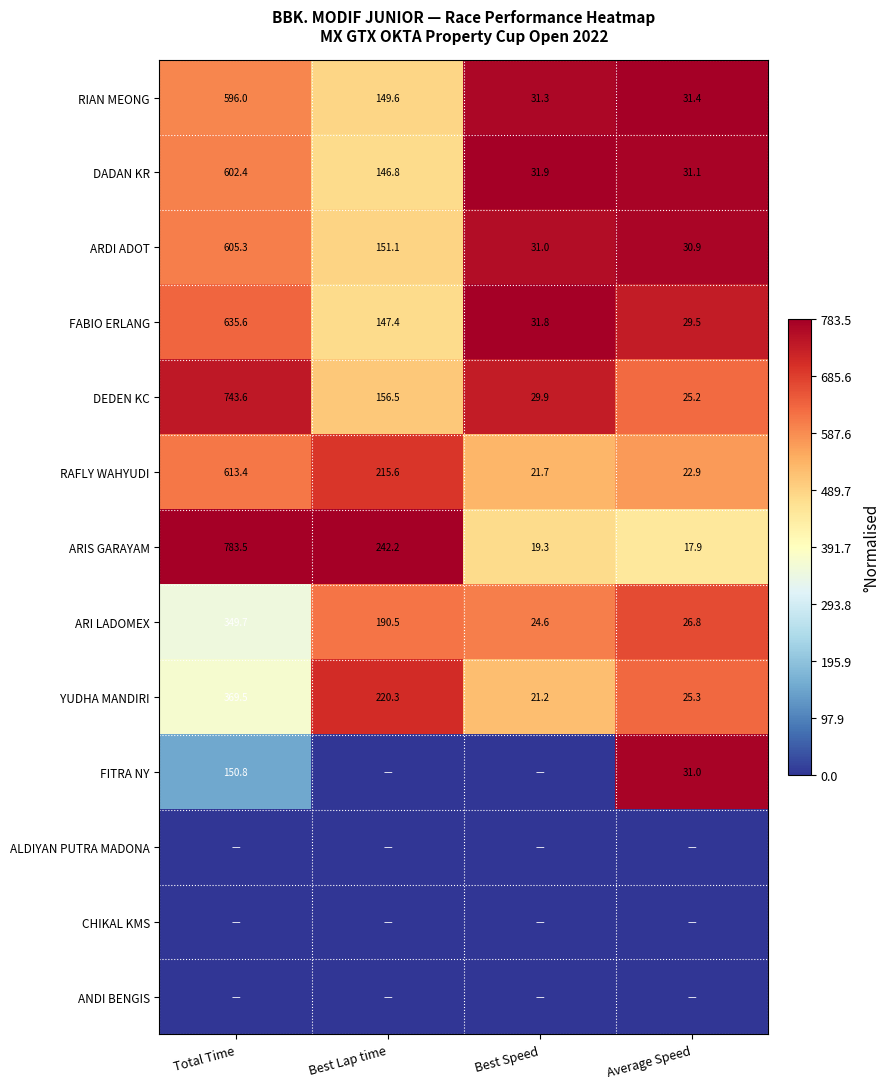

True or false: DEDEN KC has a value of 41.7 at Best Speed.

False